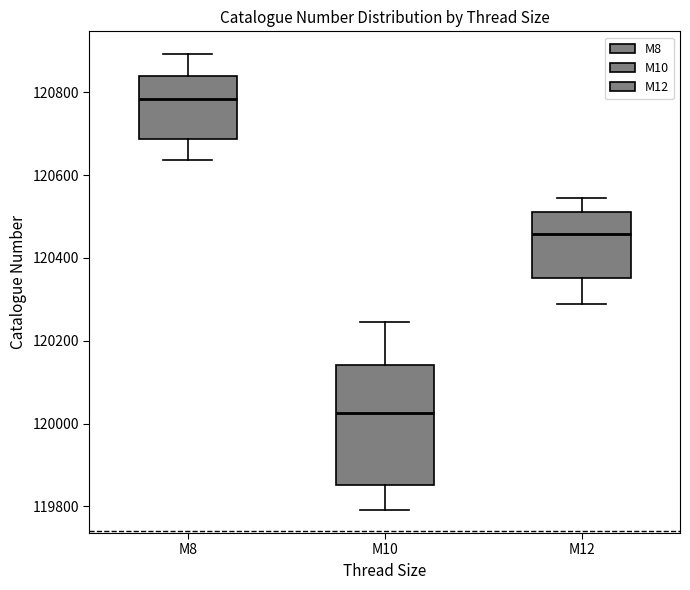

Comparing the boxes themselves (not the whiskers), which one is the tallest?

M10